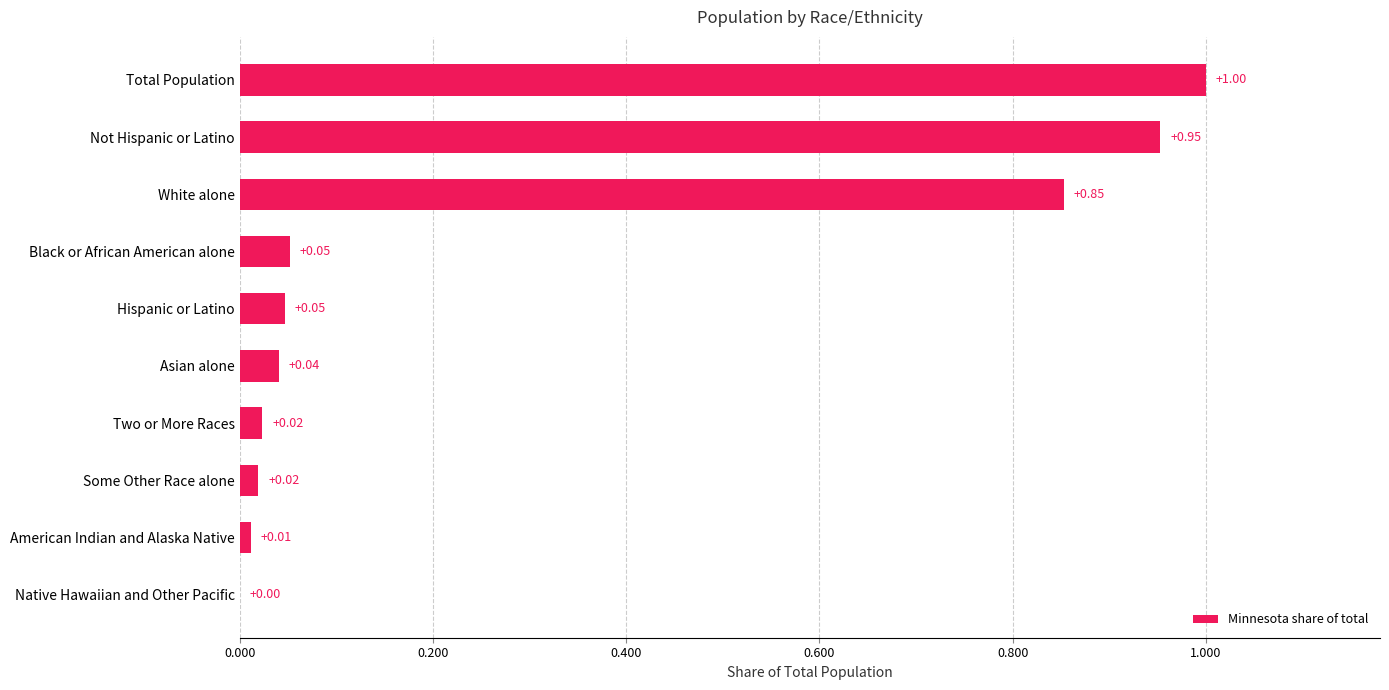

Are the bars grouped side by side (vs. stacked)?

No